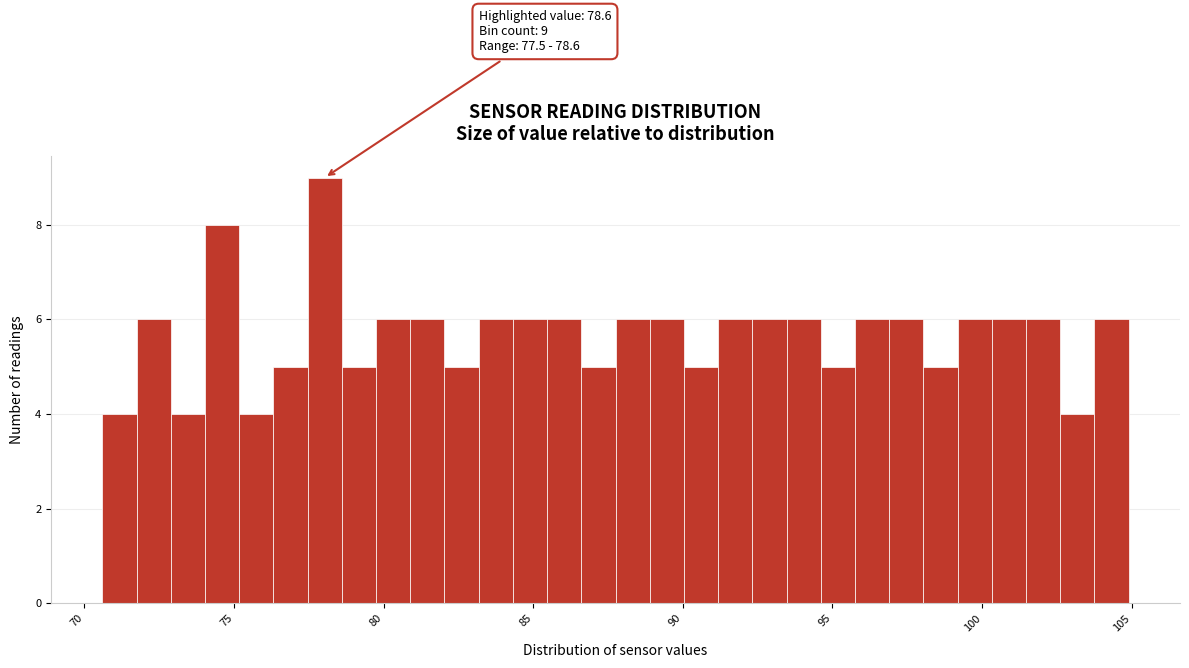

Around what value on the x-axis is the tallest bar? Give the approximate position of its centre, as read against the axis.

78.0